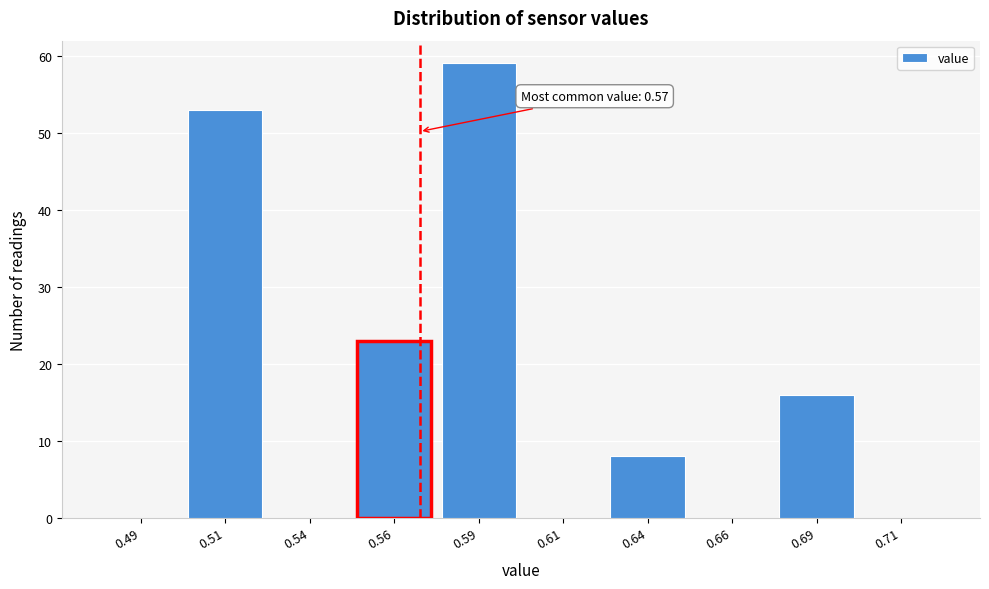

Which range on the x-axis has the tallest bar?

0.575 to 0.600